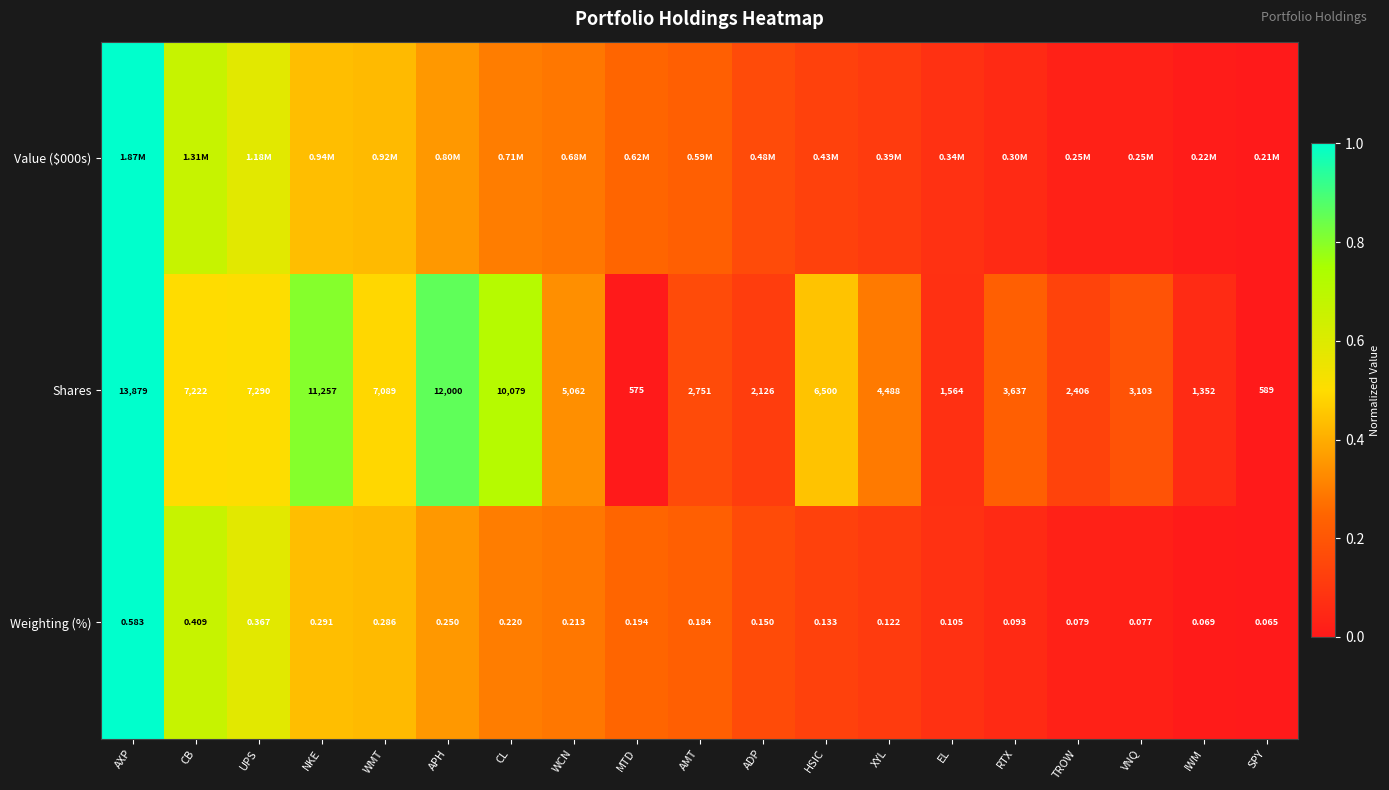

Which has a higher value, UPS or APH?

UPS